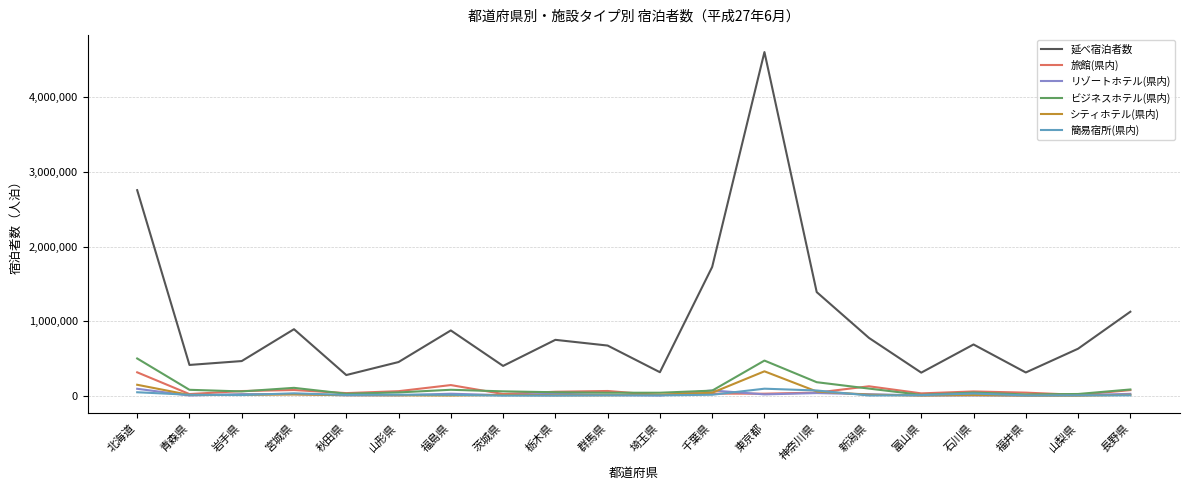

Is it true that シティホテル(県内) equals 147350 at 北海道?

True